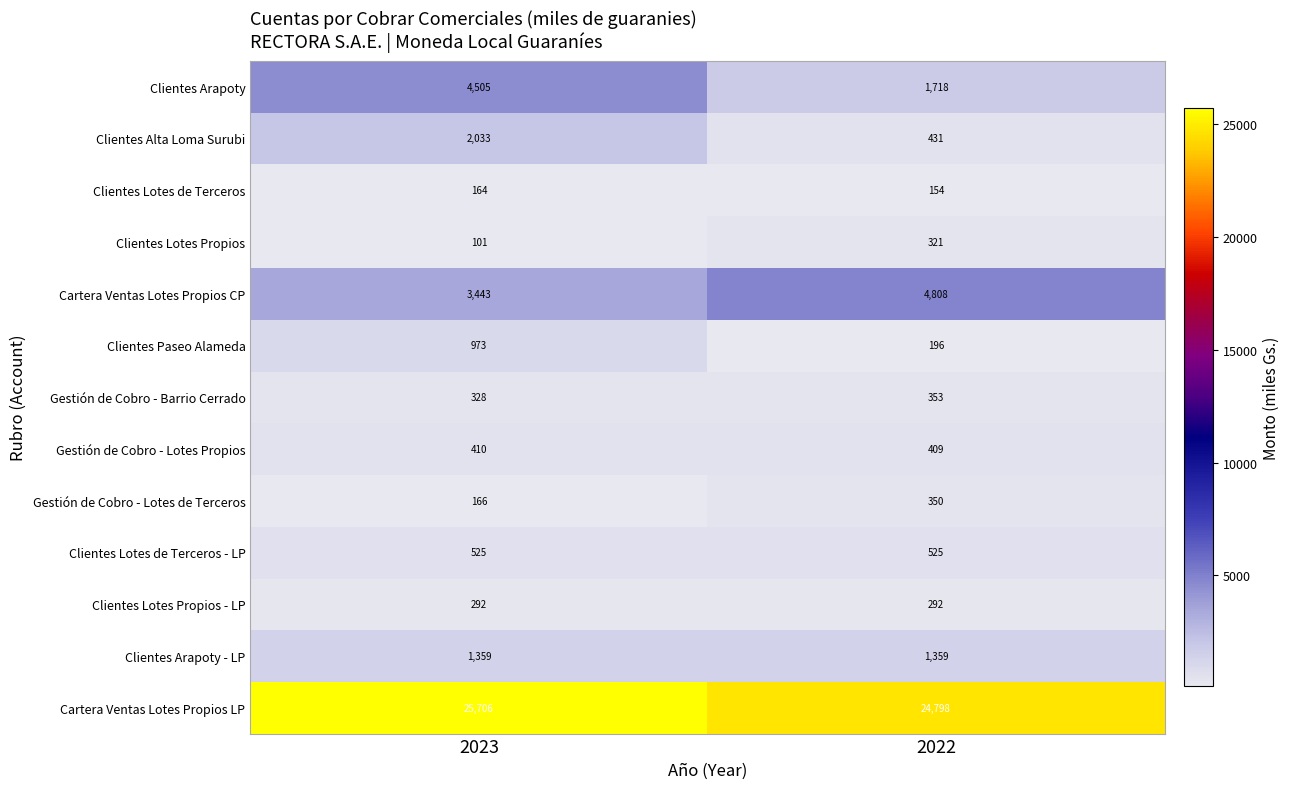

Is it true that Clientes Lotes Propios equals 321 at 2022?

True